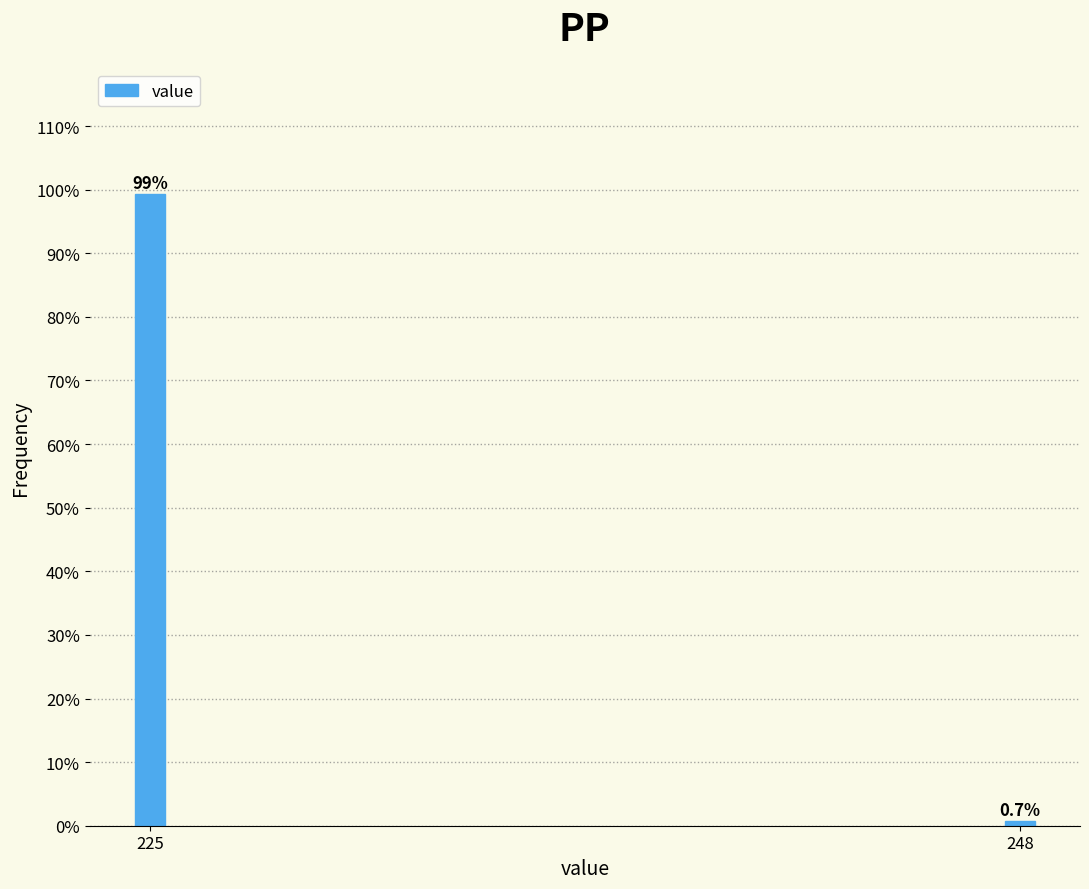

Reading left to right, what are all the values shown in this chart?

225=99.3	248=0.7